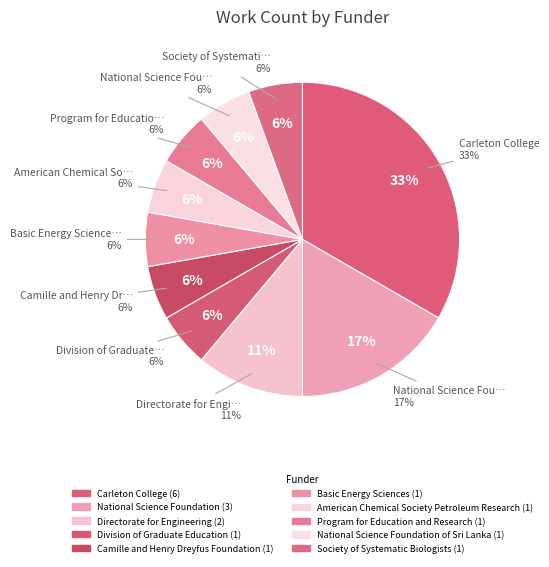

Is there any slice that represents more than half of the pie?

No